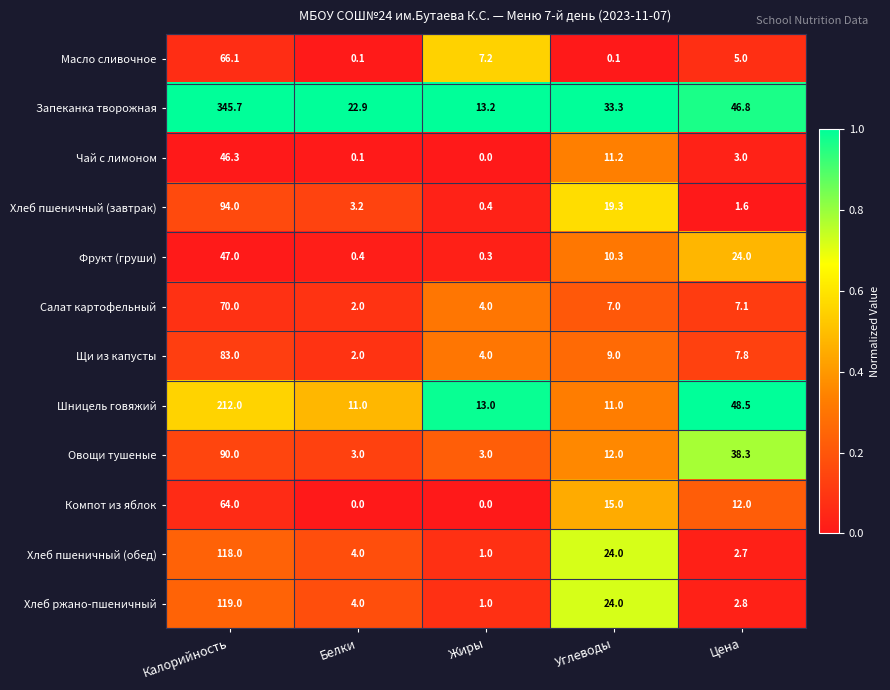

At which label is Шницель говяжий closest to 111?

Цена